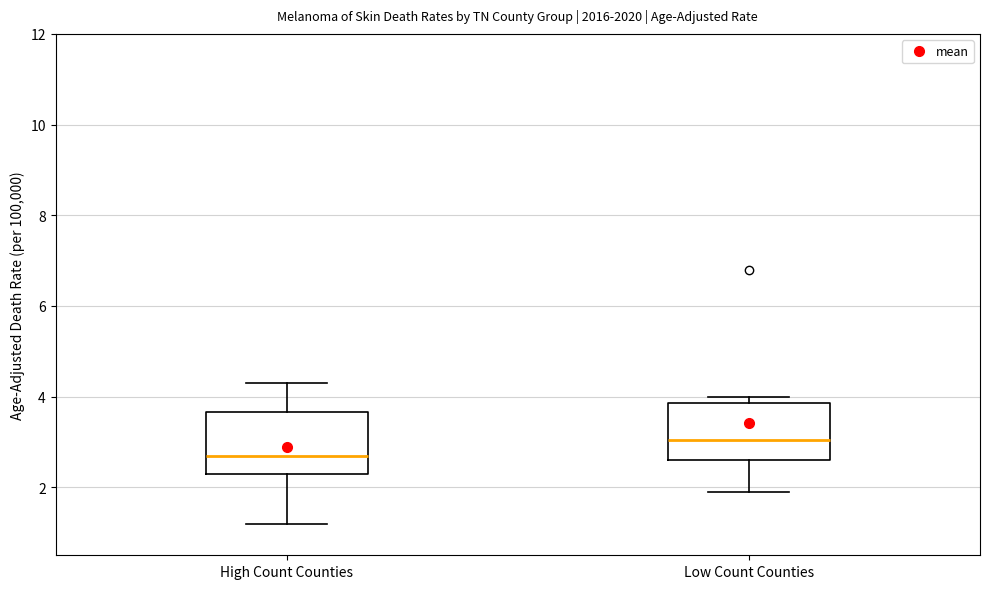

Where does the median line of the box for Low Count Counties sit on the y-axis? The values are not printed on the chart, so give them approximately, as read against the axis.

3.0